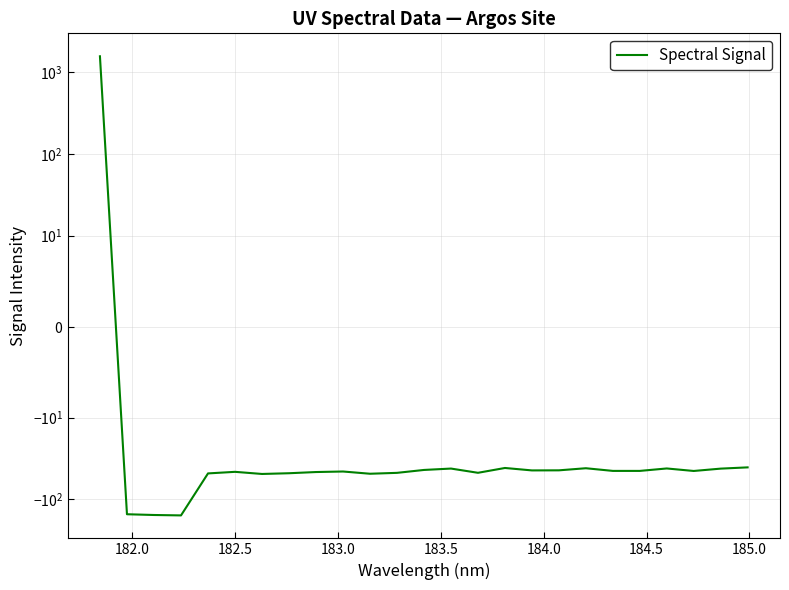

What is the minimum value shown in the chart?

-156.7